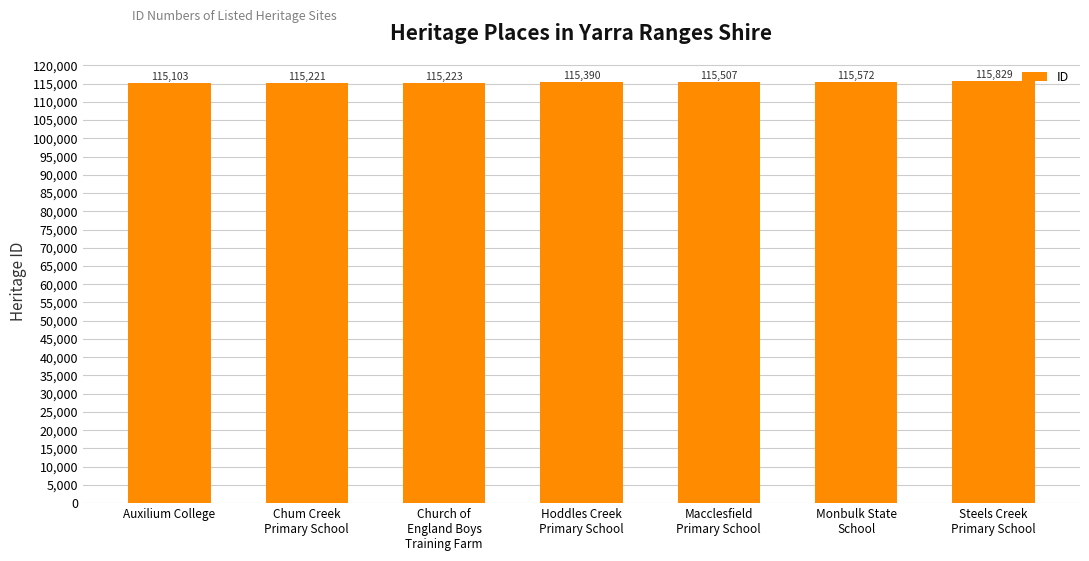

Reading left to right, what are all the values shown in this chart?

115103	115221	115223	115390	115507	115572	115829